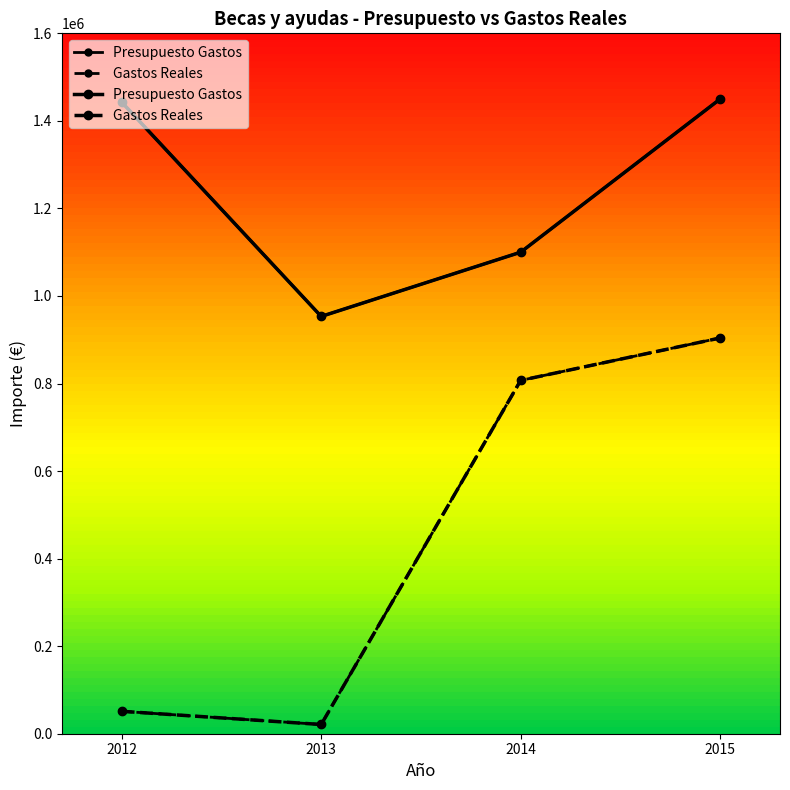

The Gastos Reales series shows 51219.0 at 2012. True or false?

True